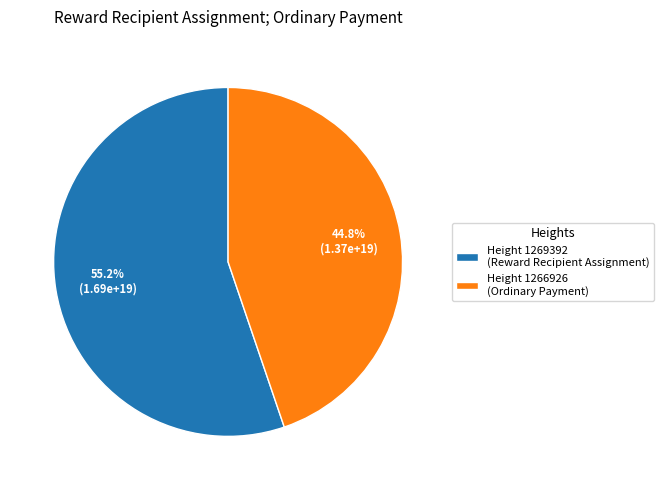

Combined, what portion of the pie is Height 1266926 (Ordinary Payment) and Height 1269392 (Reward Recipient Assignment)?

100.0%